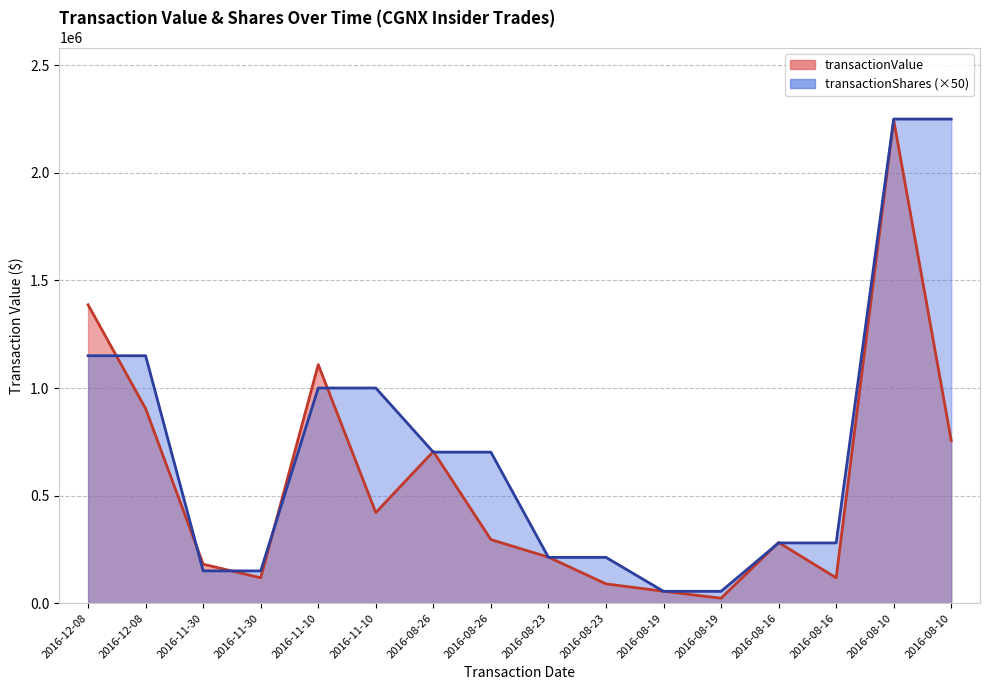

Is the value of transactionShares at 2016-08-26 greater than the value of transactionValue at 2016-08-16?

Yes